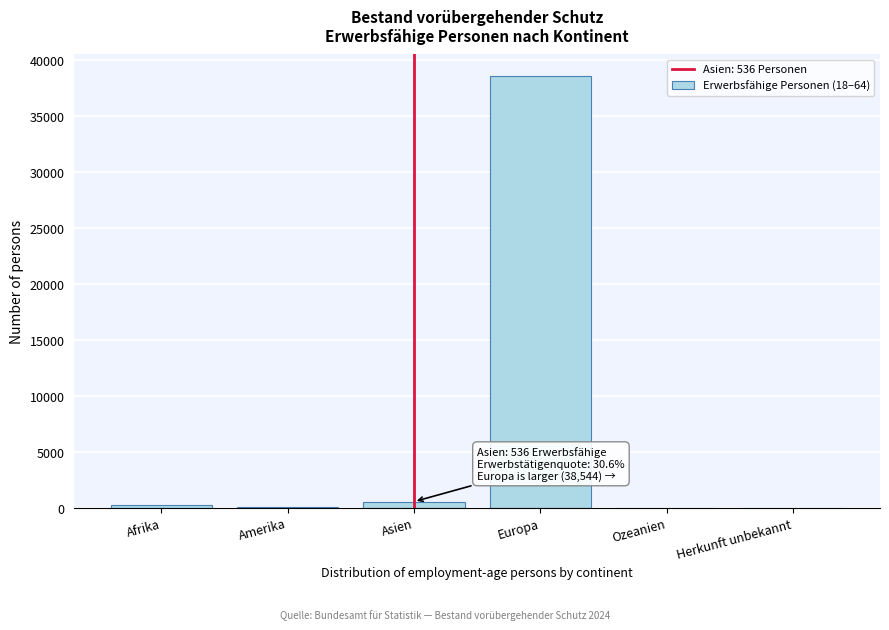

At which category does the chart reach its peak across all series?

Europa